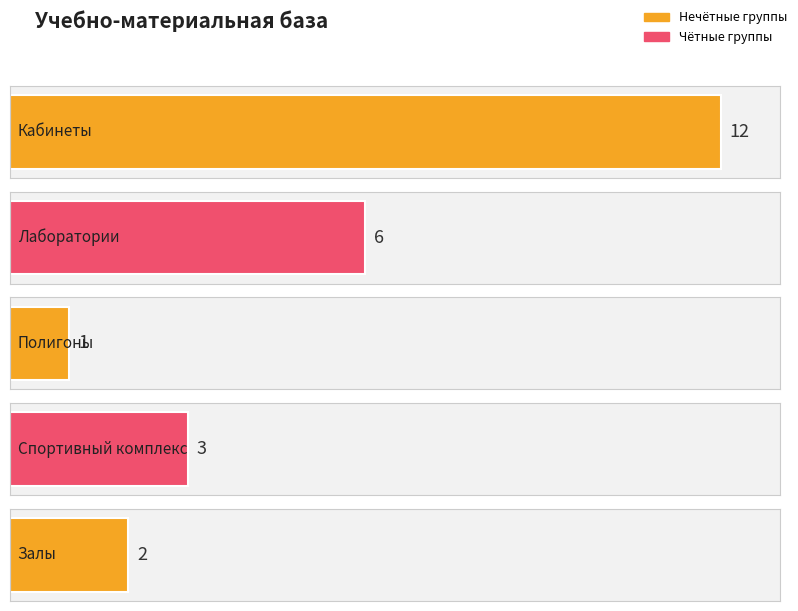

What is the value of the 4th bar from the left?

3